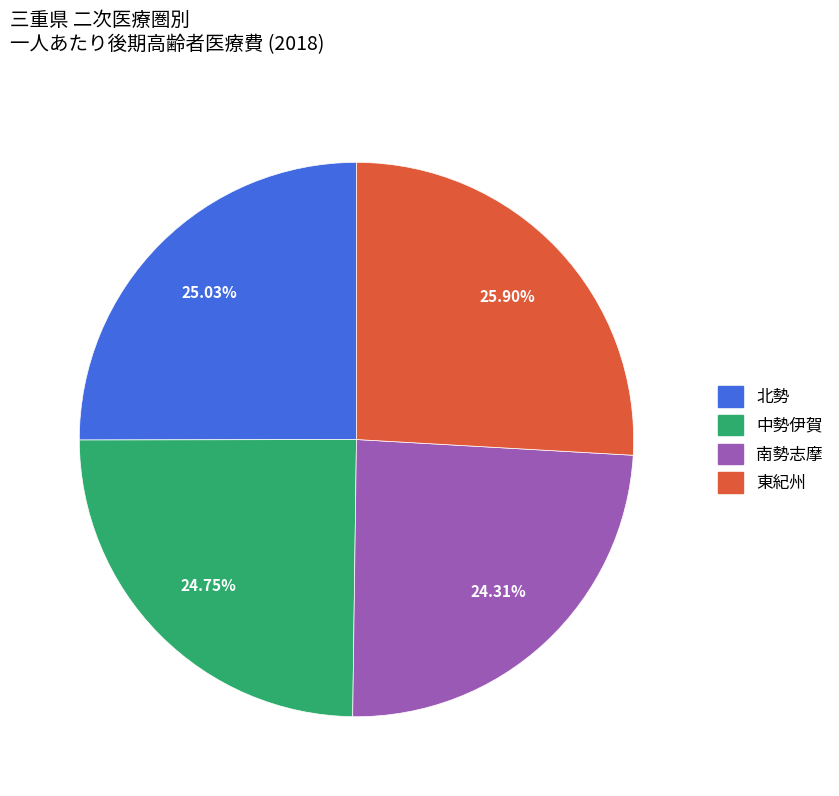

Which category has the biggest portion of the pie?

東紀州